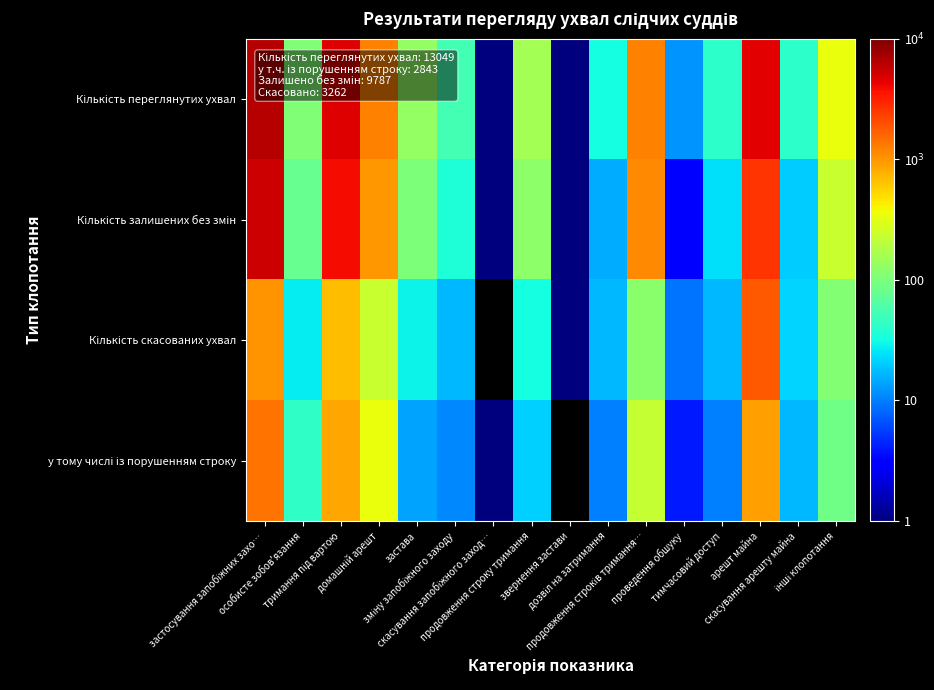

Which series has the largest range (max minus min)?

Кількість переглянутих ухвал